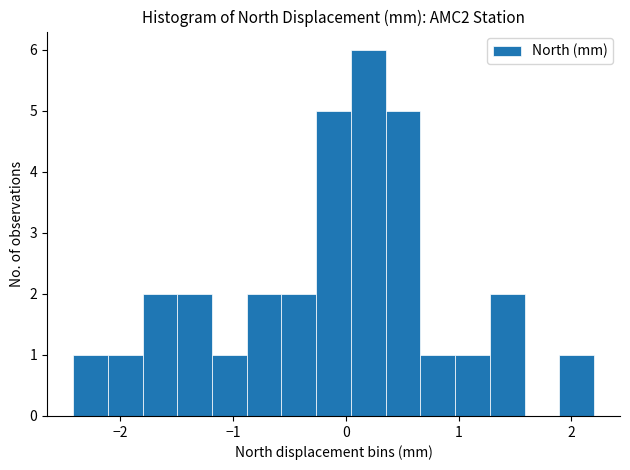

Around what value on the x-axis is the tallest bar? Give the approximate position of its centre, as read against the axis.

0.2